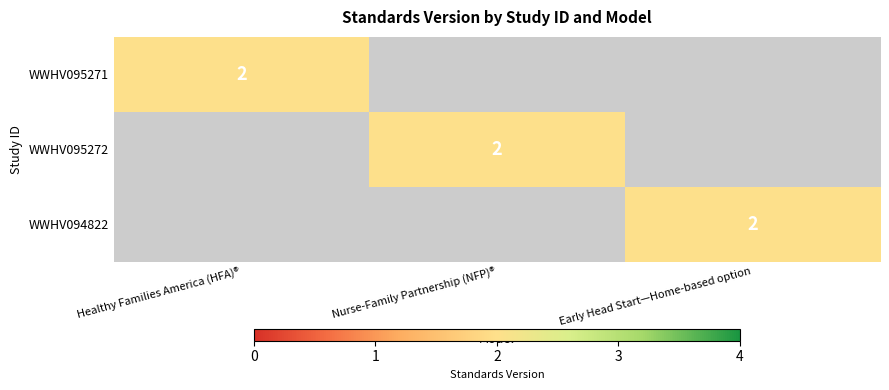

Is it true that WWHV094822 equals 1 at Early Head Start—Home-based option?

False